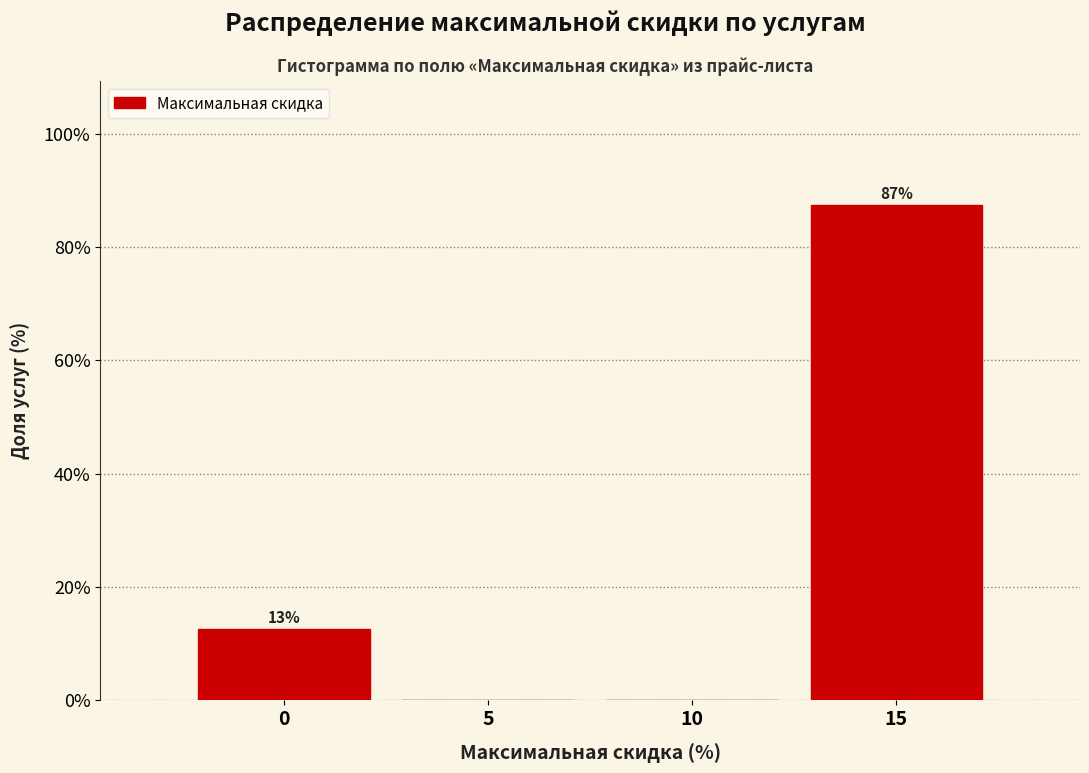

Which label corresponds to the largest value in the chart?

15